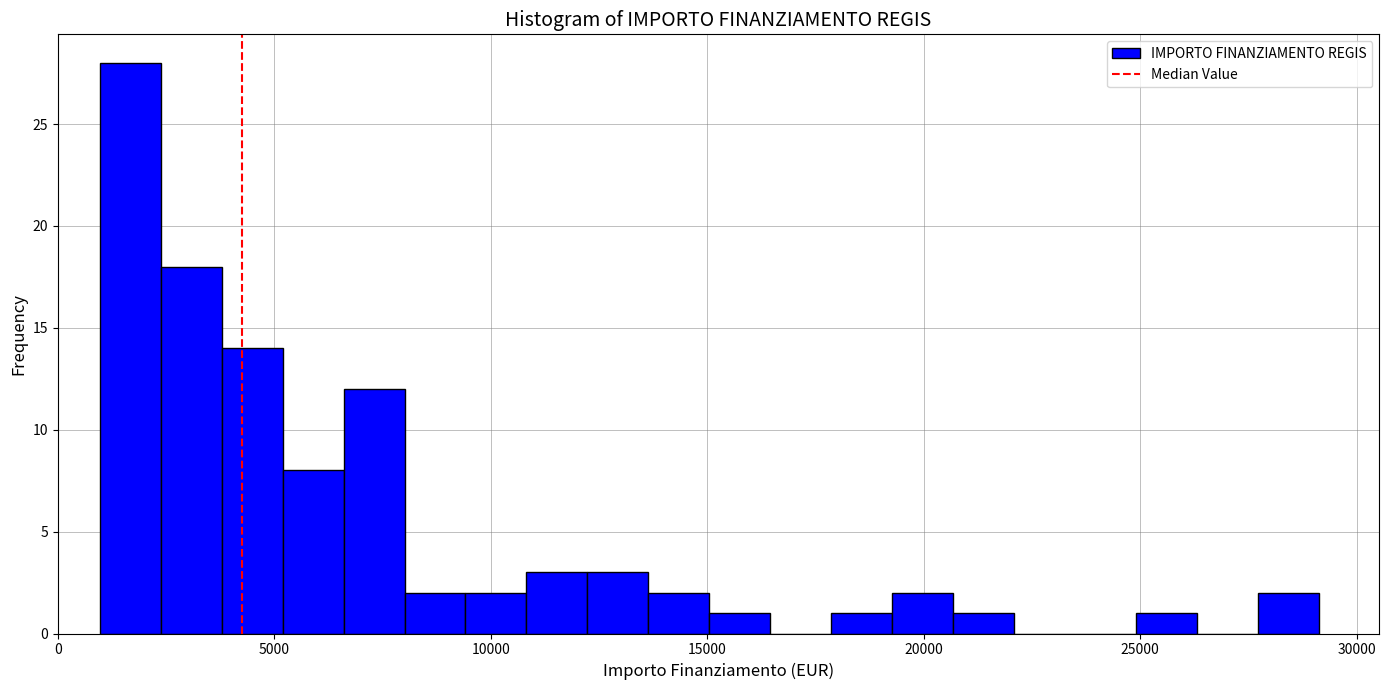

Read against the x-axis, roughly where is the centre of the tallest bar?

1500